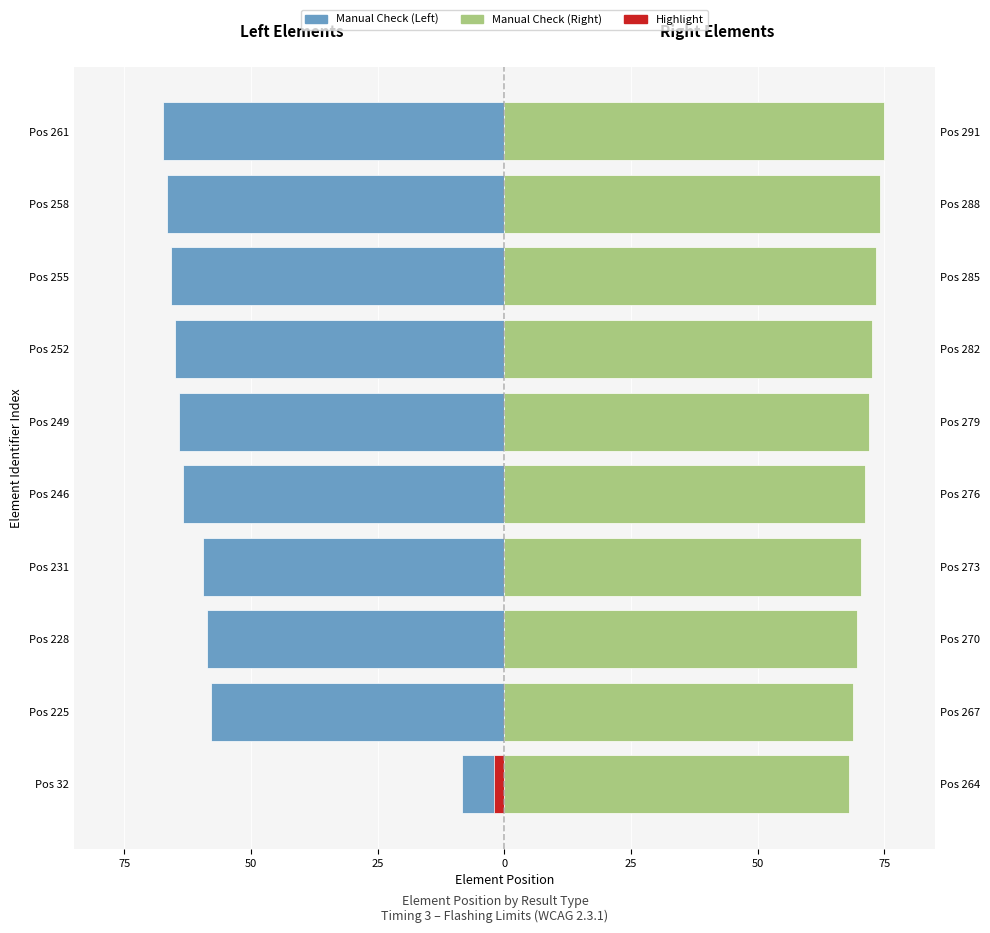

What value does the Manual Check (Left) series have at Pos 225?

-58.0